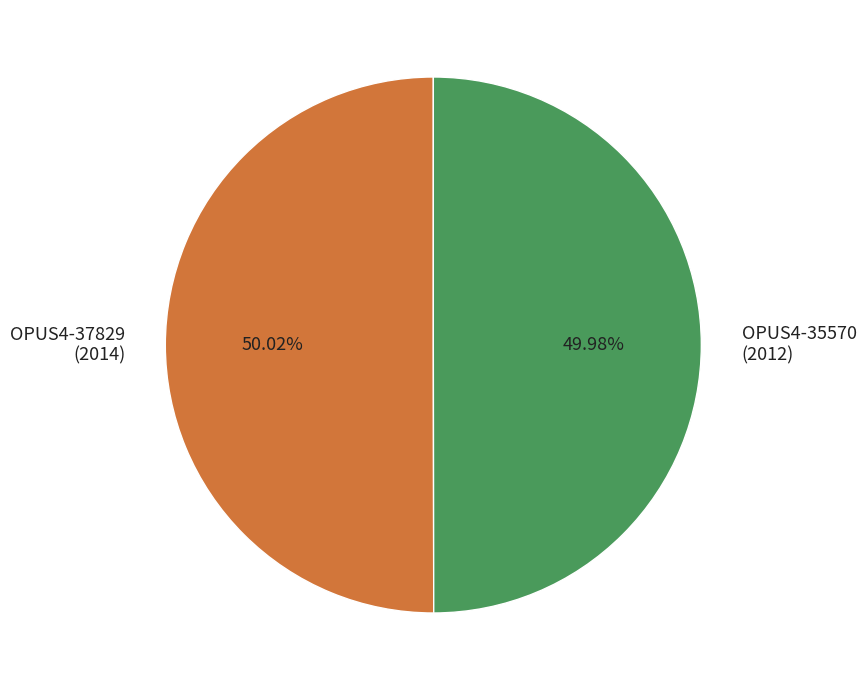

Approximately how many times larger is the value at OPUS4-37829 (2014) compared to OPUS4-35570 (2012)?

1.0